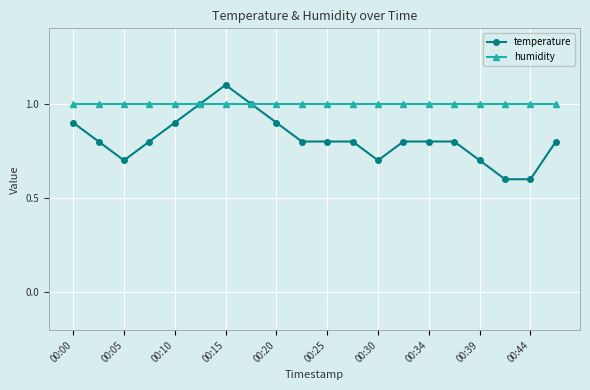

True or false: temperature has more than 0 points higher than both neighbors.

True